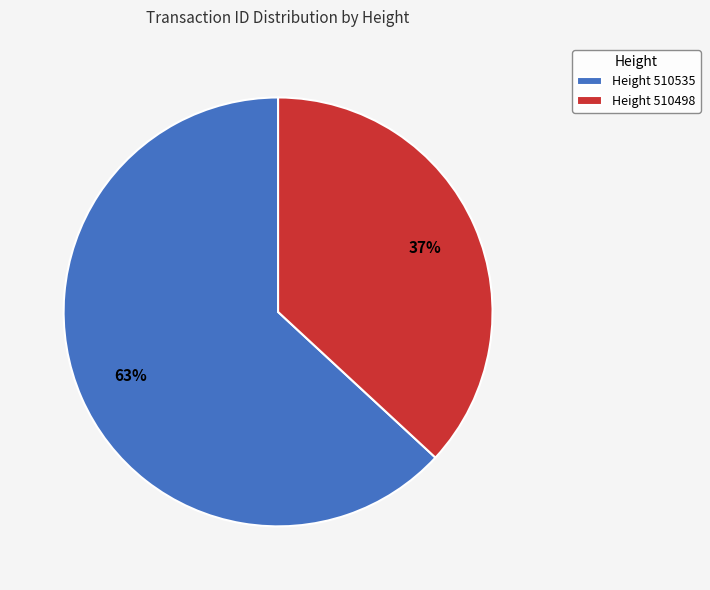

Count the number of slices in the pie.

2